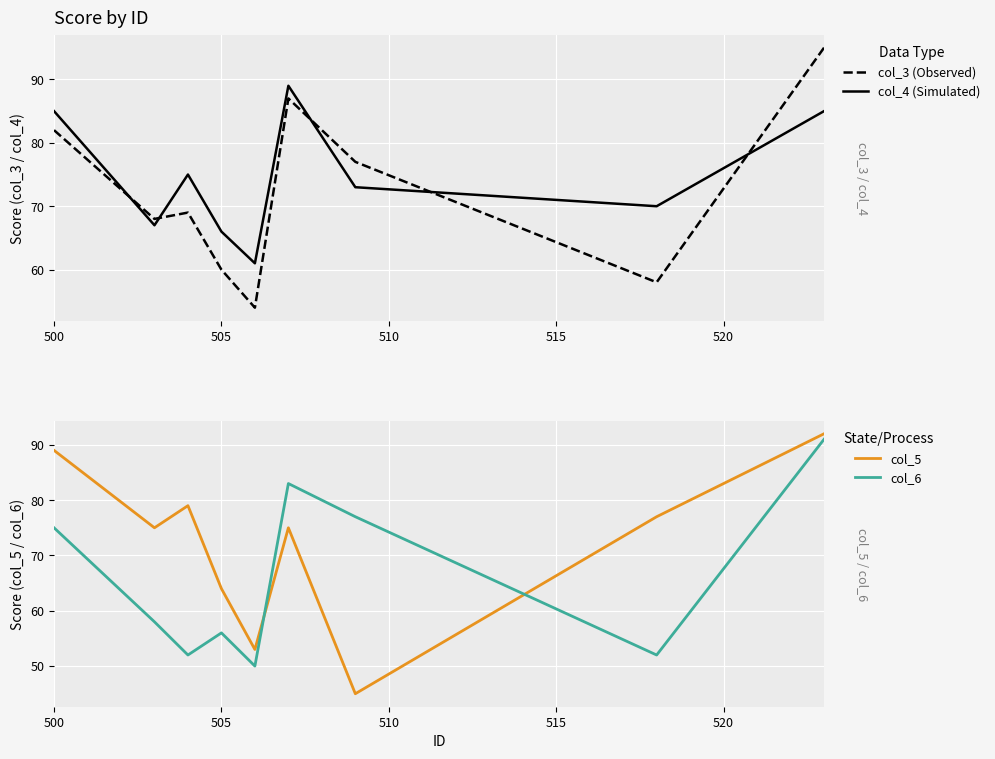

True or false: col_5 has more than 0 interior local peaks.

True